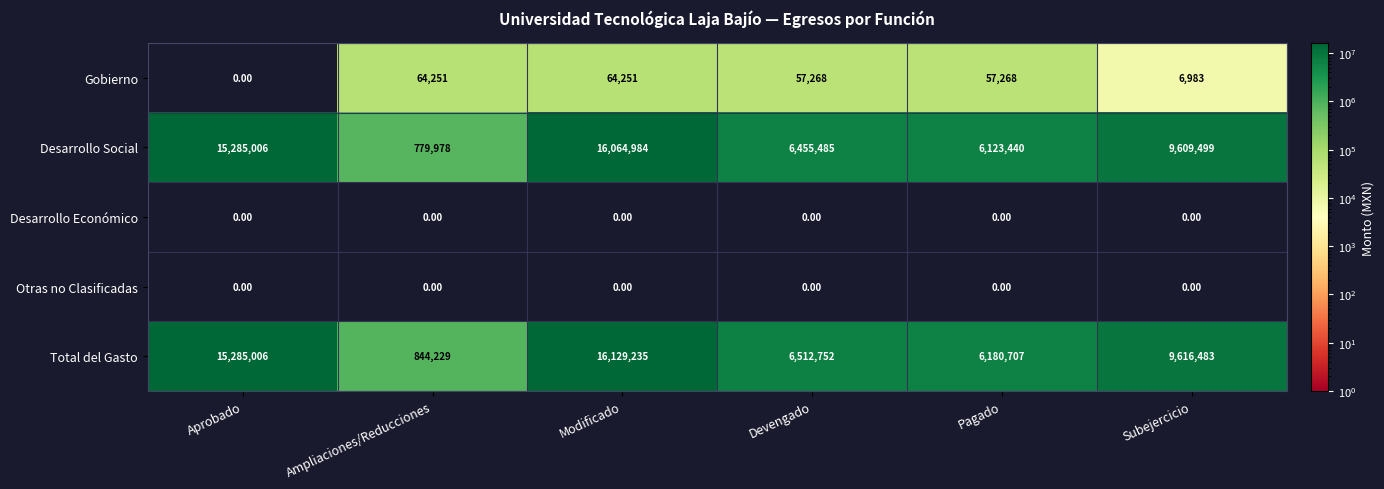

Where does the Desarrollo Social series first go above 9609499?

Aprobado